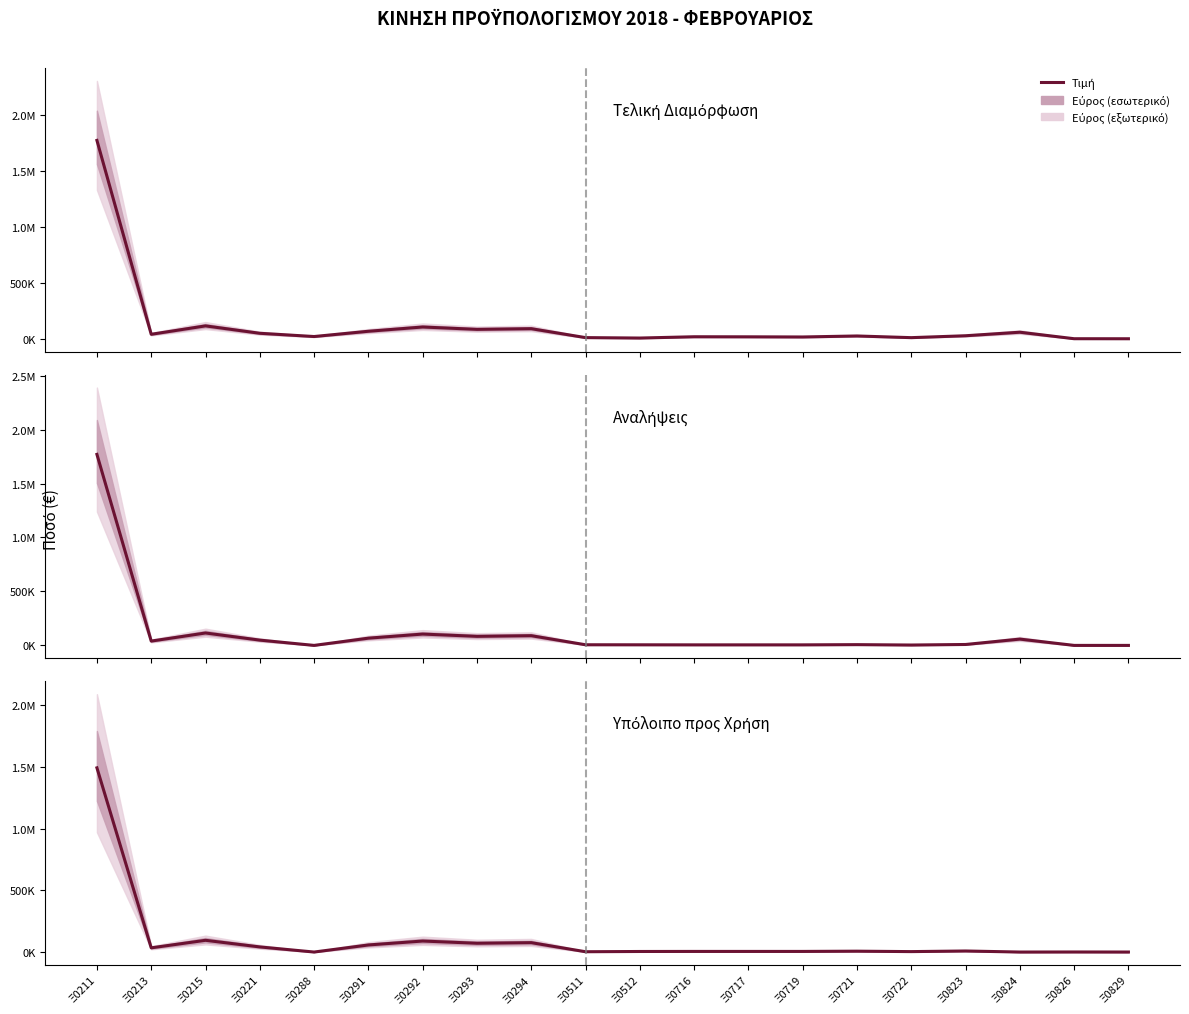

What is the average value of the Υπόλοιπο προς Χρήση series?

99959.0